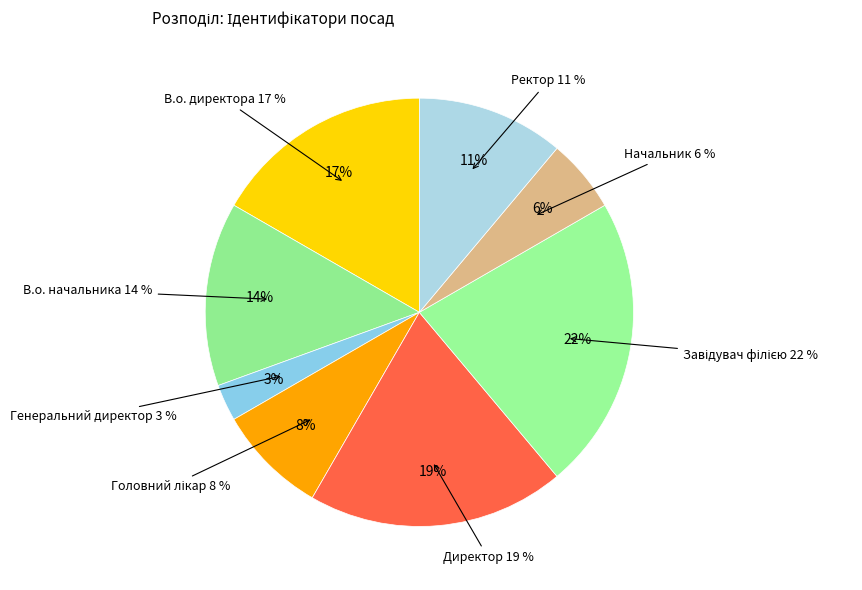

To the nearest percent, what is the average slice percentage?

12%